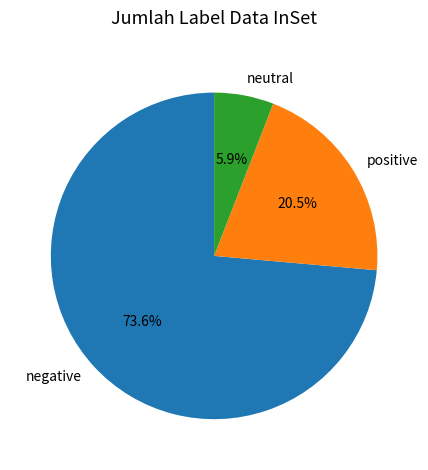

Which slice is the smallest?

neutral